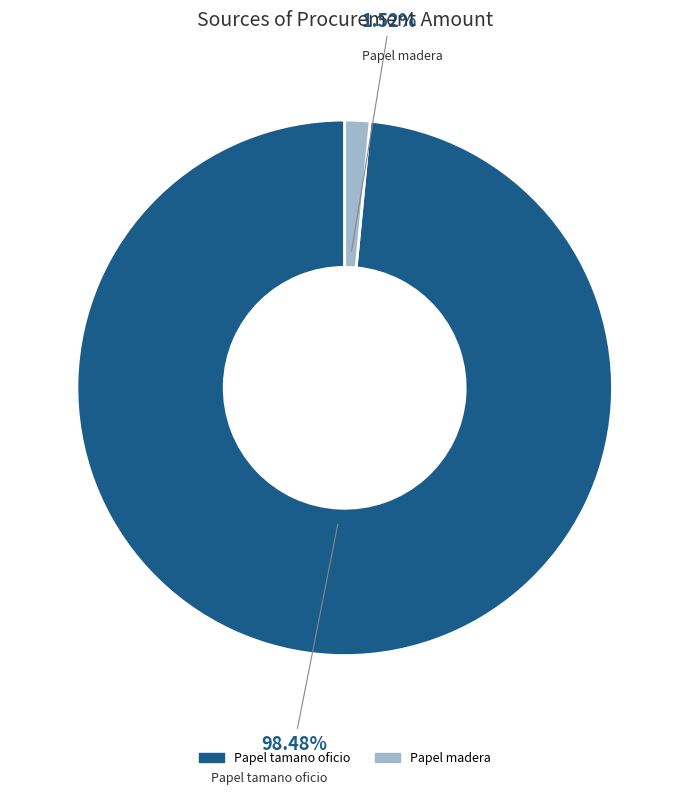

Between Papel tamano oficio and Papel madera, which is larger?

Papel tamano oficio